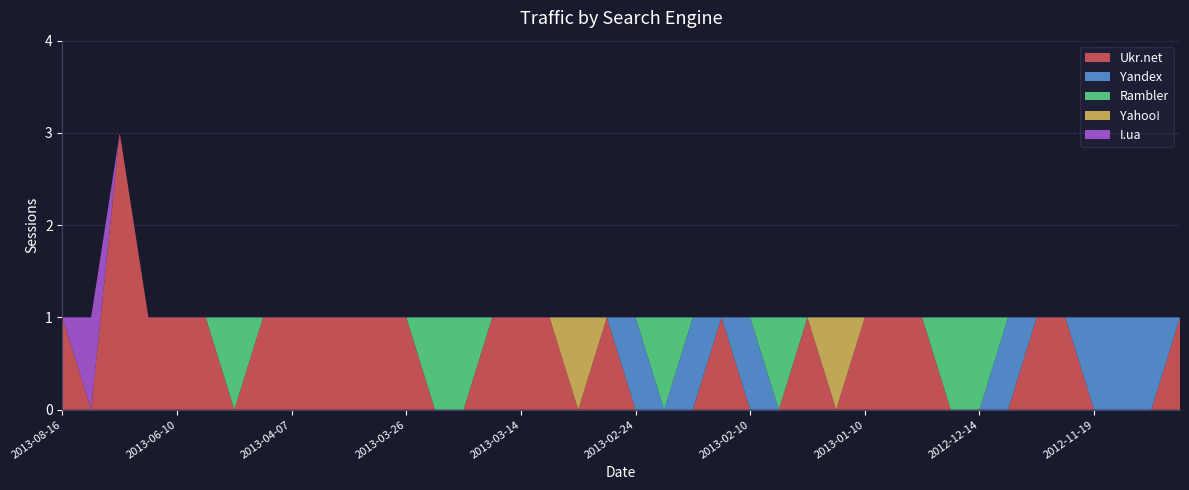

Reading right to left, list all the values displayed in this chart.

Ukr.net: 1	0	0	0	1	1	0	0	0	1	1	1	0	1	0	0	1	0	0	0	1	0	1	1	1	0	0	1	1	1	1	1	1	0	1	1	1	3	0	1
Yandex: 0	1	1	1	0	0	1	0	0	0	0	0	0	0	0	1	0	1	0	1	0	0	0	0	0	0	0	0	0	0	0	0	0	0	0	0	0	0	0	0
Rambler: 0	0	0	0	0	0	0	1	1	0	0	0	0	0	1	0	0	0	1	0	0	0	0	0	0	1	1	0	0	0	0	0	0	1	0	0	0	0	0	0
Yahoo!: 0	0	0	0	0	0	0	0	0	0	0	0	1	0	0	0	0	0	0	0	0	1	0	0	0	0	0	0	0	0	0	0	0	0	0	0	0	0	0	0
I.ua: 0	0	0	0	0	0	0	0	0	0	0	0	0	0	0	0	0	0	0	0	0	0	0	0	0	0	0	0	0	0	0	0	0	0	0	0	0	0	1	0